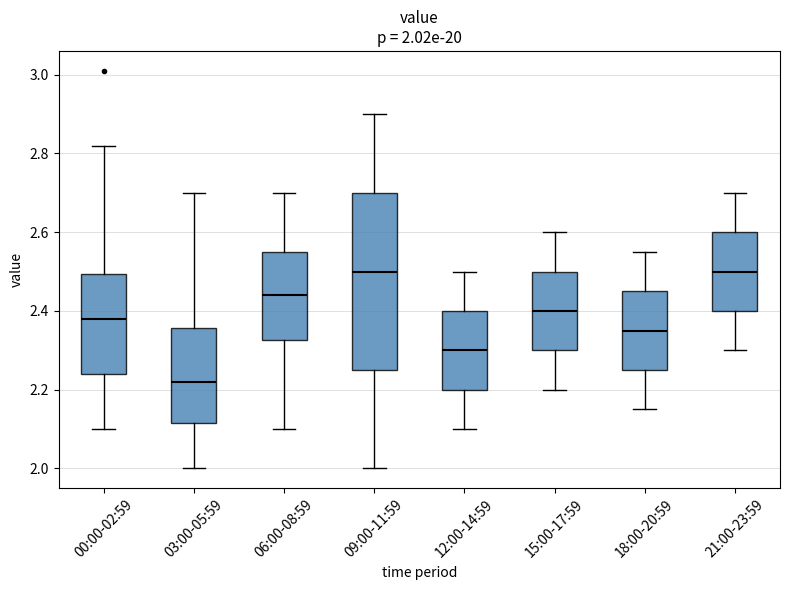

Which box has the lowest median line?

03:00-05:59